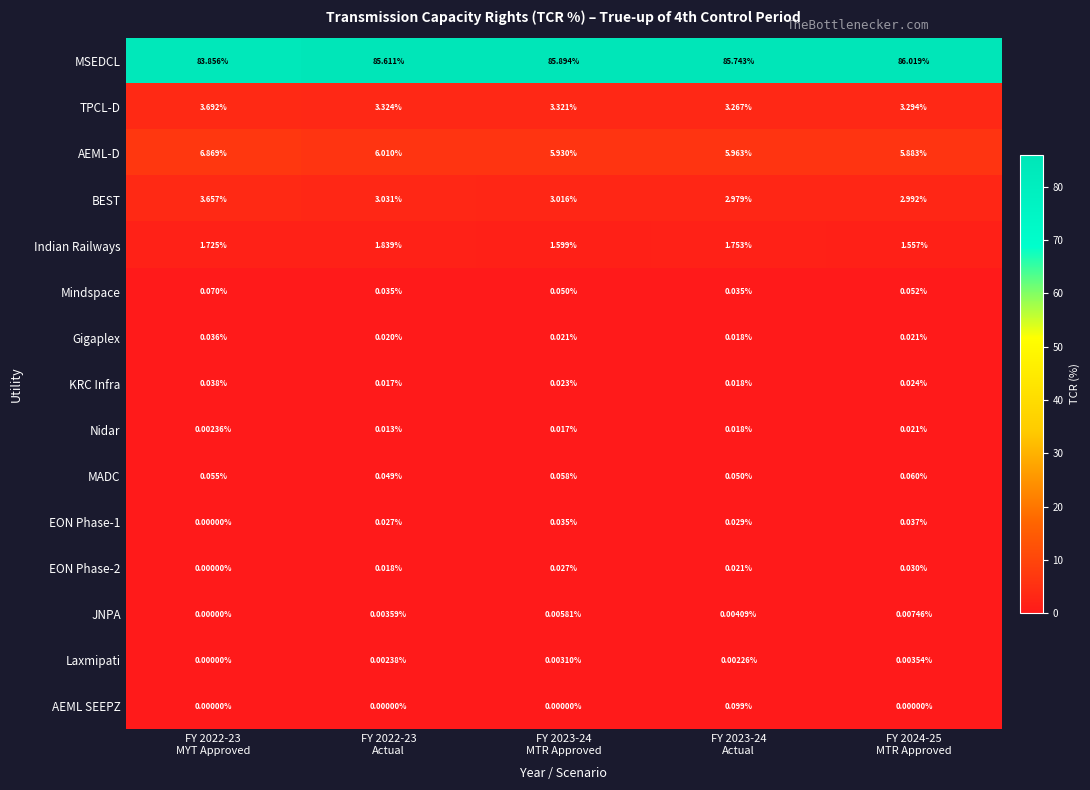

Which series has the largest total across all categories?

MSEDCL